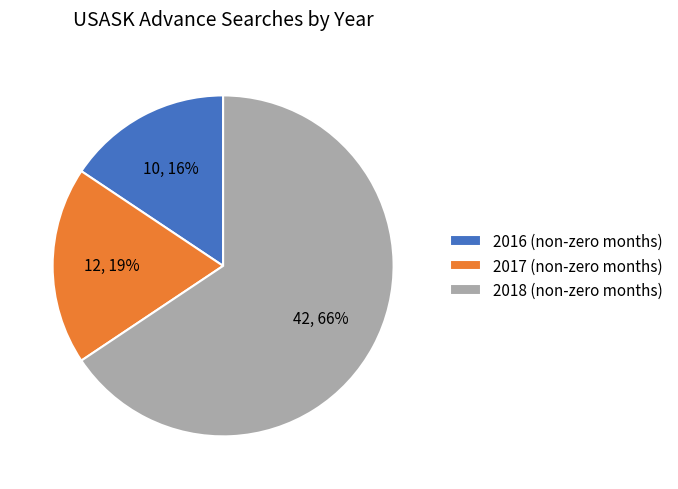

The 2016 (non-zero months) slice represents 7% of the pie. True or false?

False